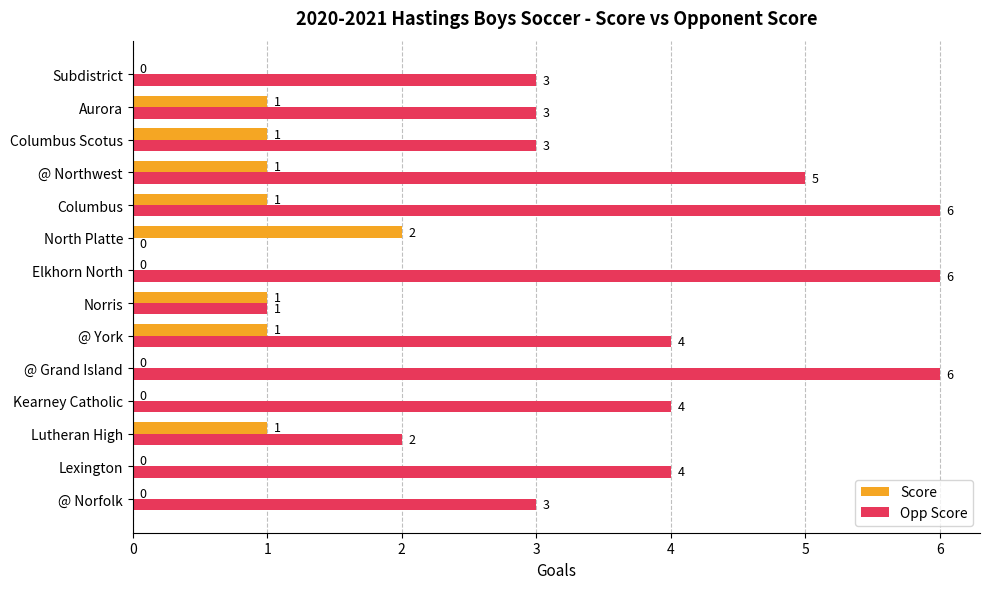

Which series changed the most between Columbus and @ Northwest?

Opp Score